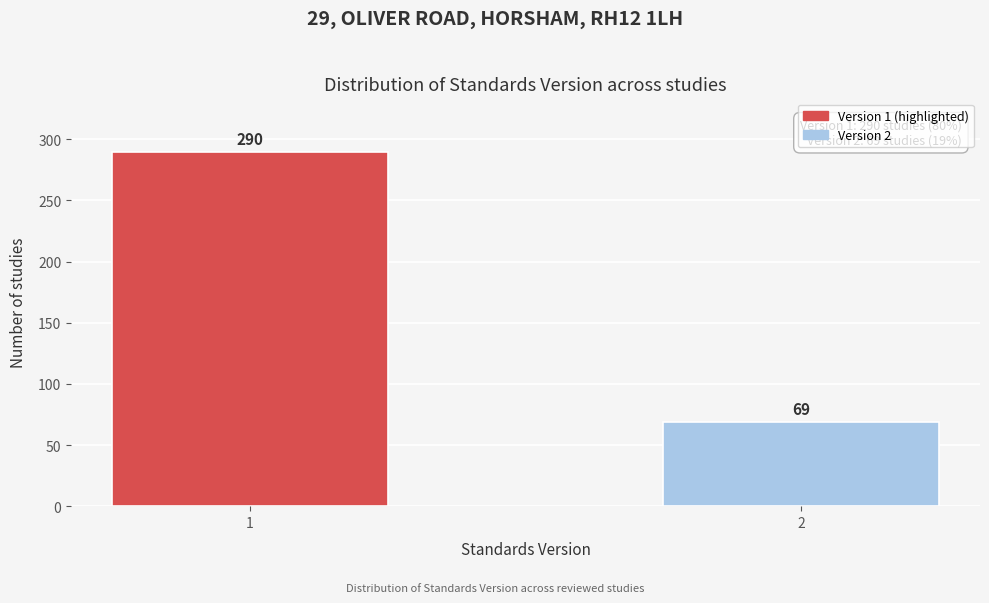

Reading left to right, transcribe all the data shown in this chart.

1=290	2=69